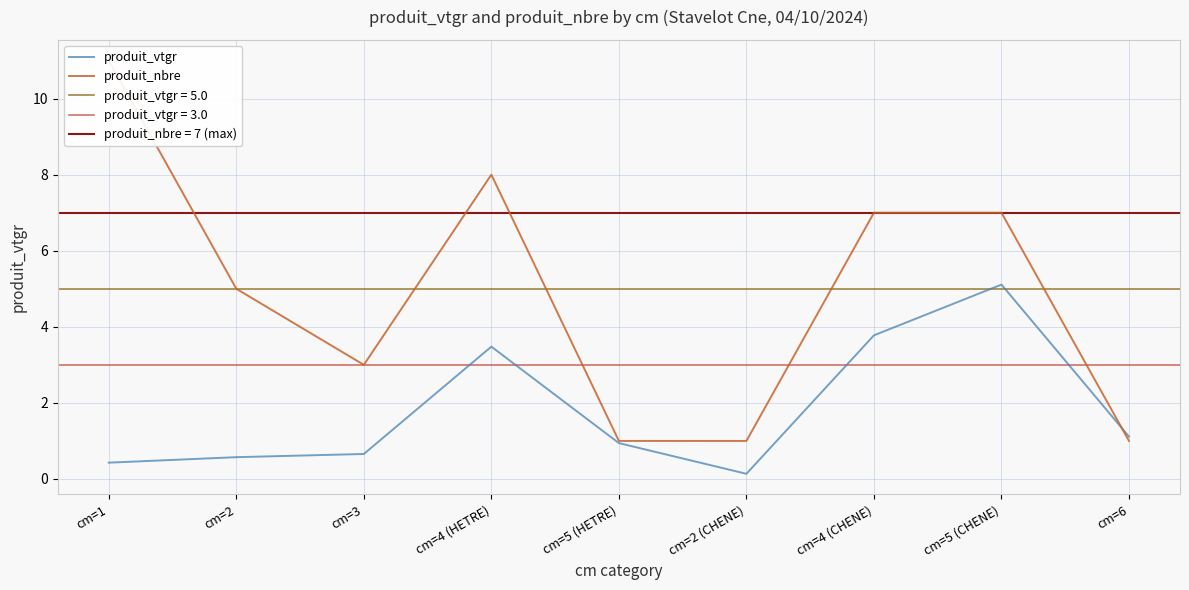

What is the average value of the produit_nbre series?

4.9